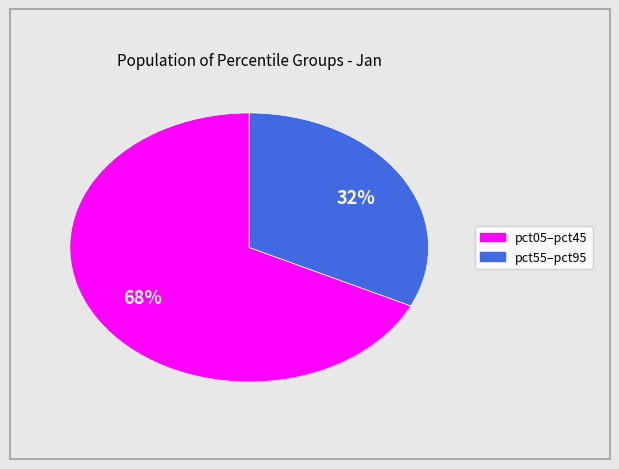

Is there a majority slice in this chart?

Yes